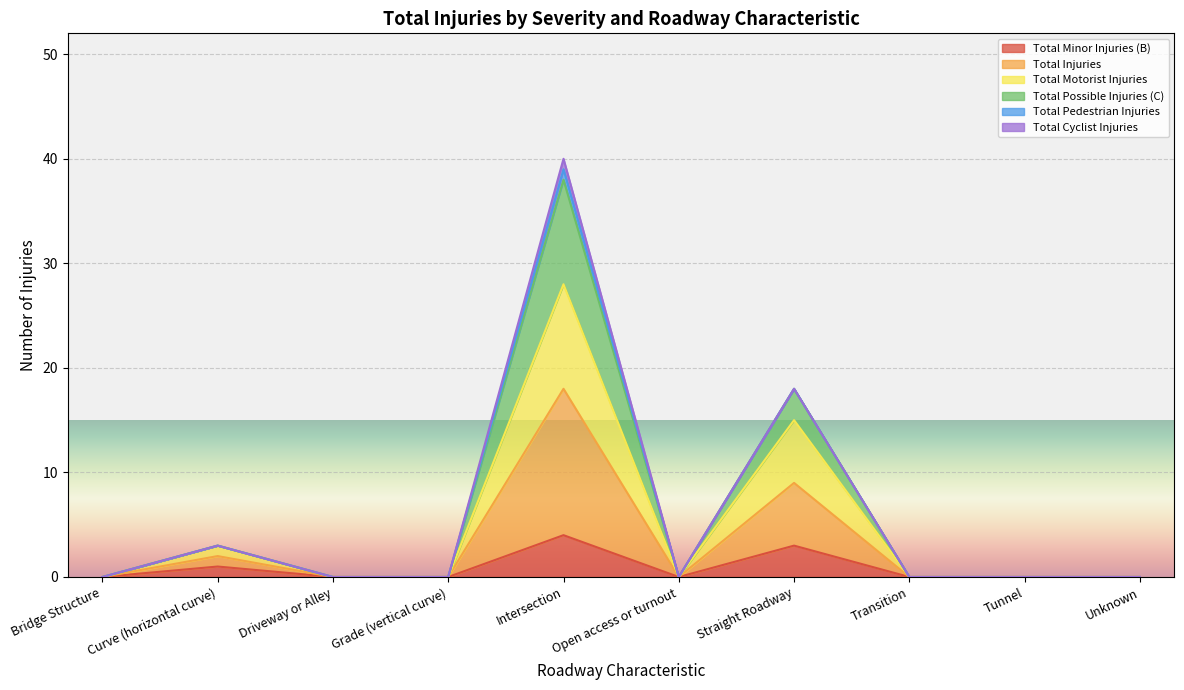

At which label does Total Motorist Injuries reach its minimum?

Bridge Structure